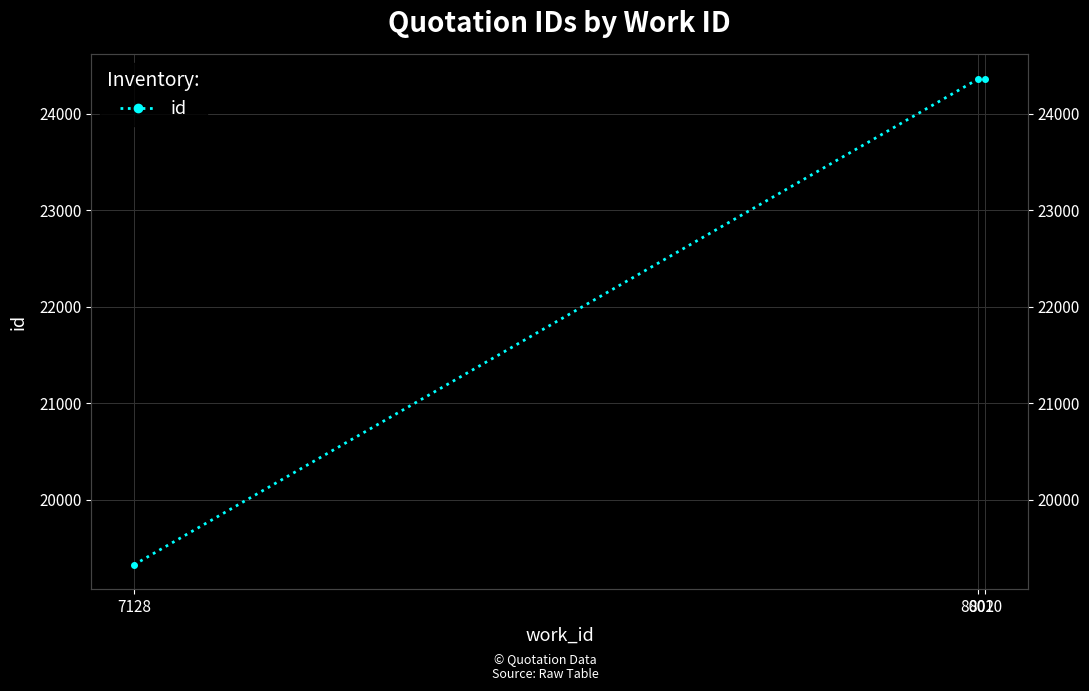

What is the change in value from 7128 to 8010?

+5039